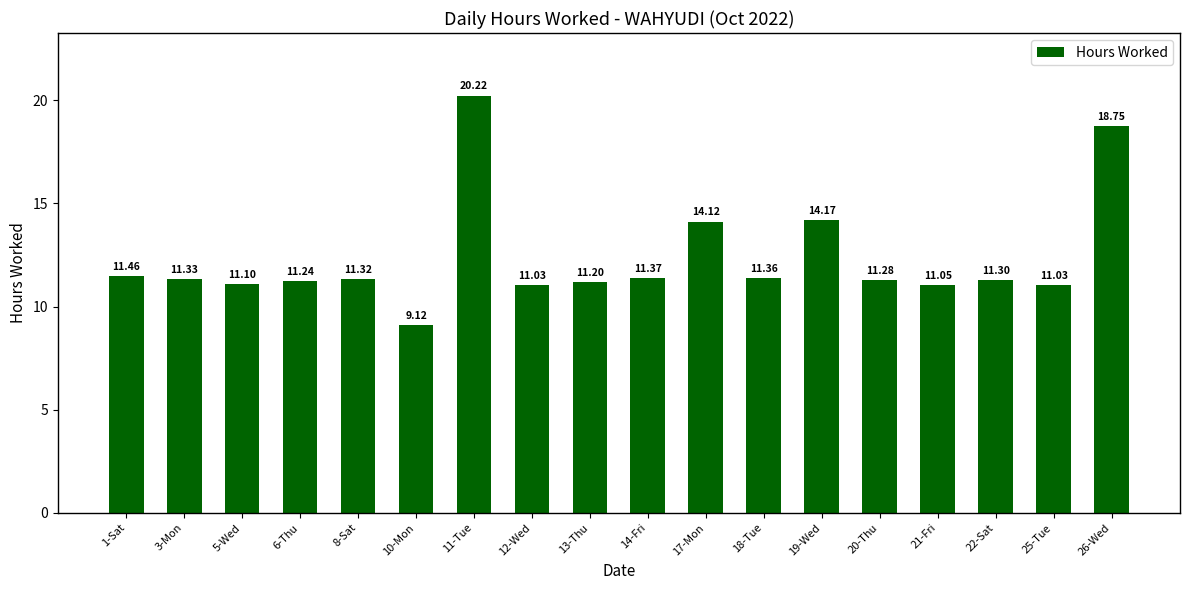

What is the approximate value at 20-Thu?

11.3